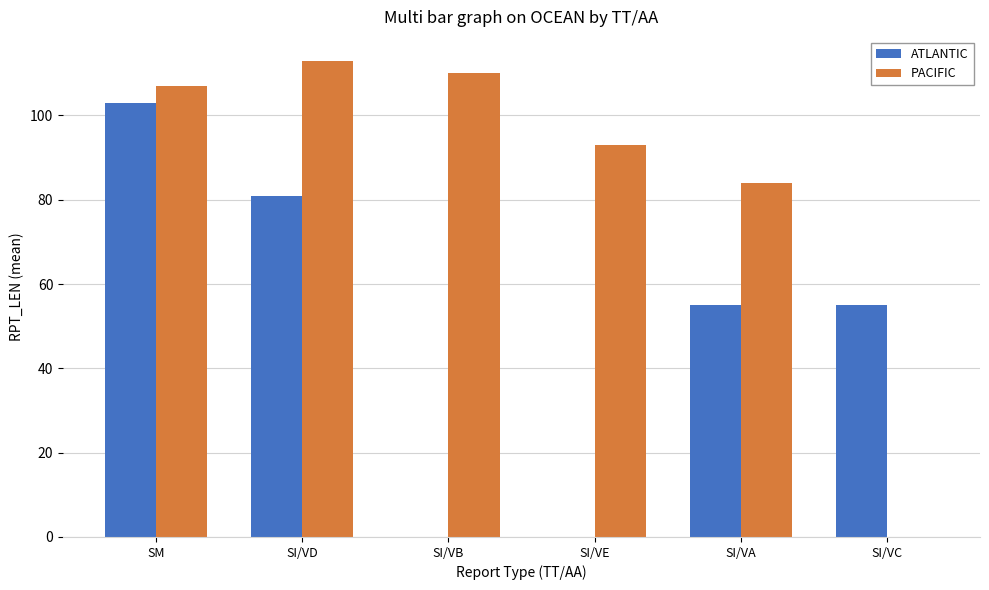

Reading right to left, list all the values displayed in this chart.

ATLANTIC: 55	55	0	0	81	103
PACIFIC: 0	84	93	110	113	107